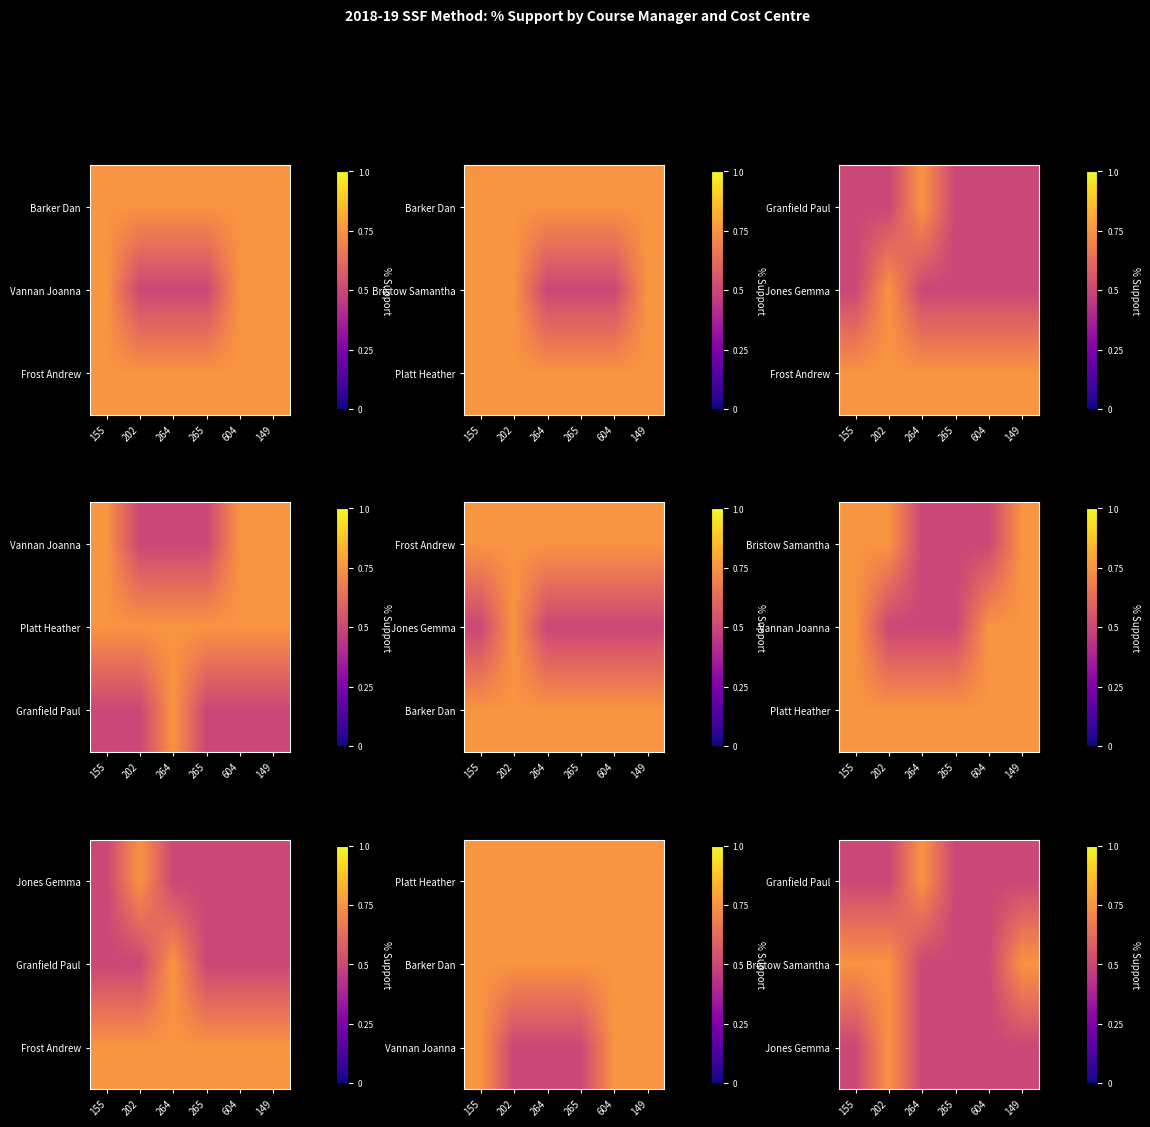

At 202, list the series in order from smallest to largest.

Granfield Paul, Bristow Samantha, Jones Gemma